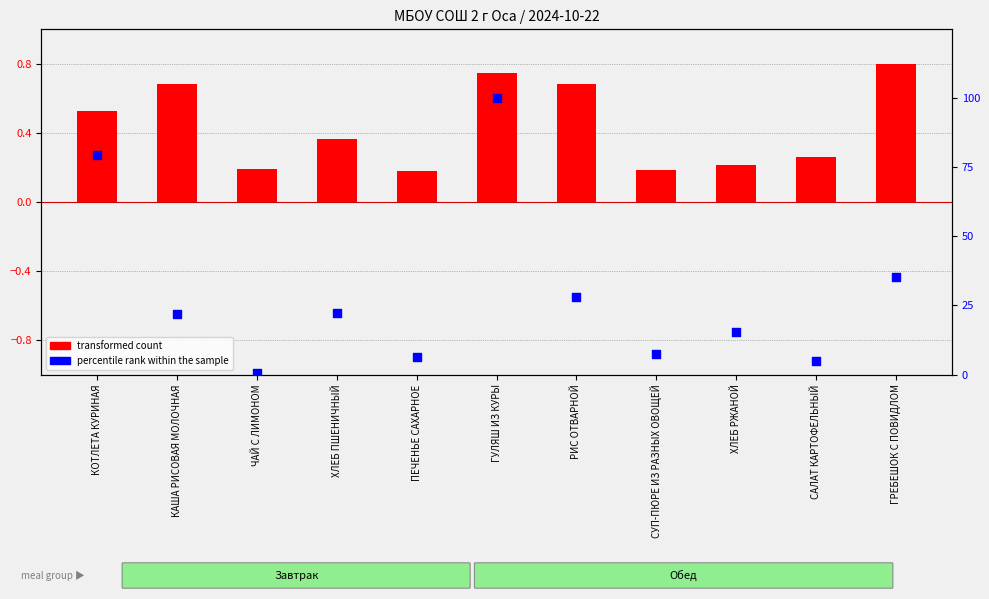

Is the value of percentile rank within the sample at ПЕЧЕНЬЕ САХАРНОЕ greater than the value of transformed count at РИС ОТВАРНОЙ?

Yes